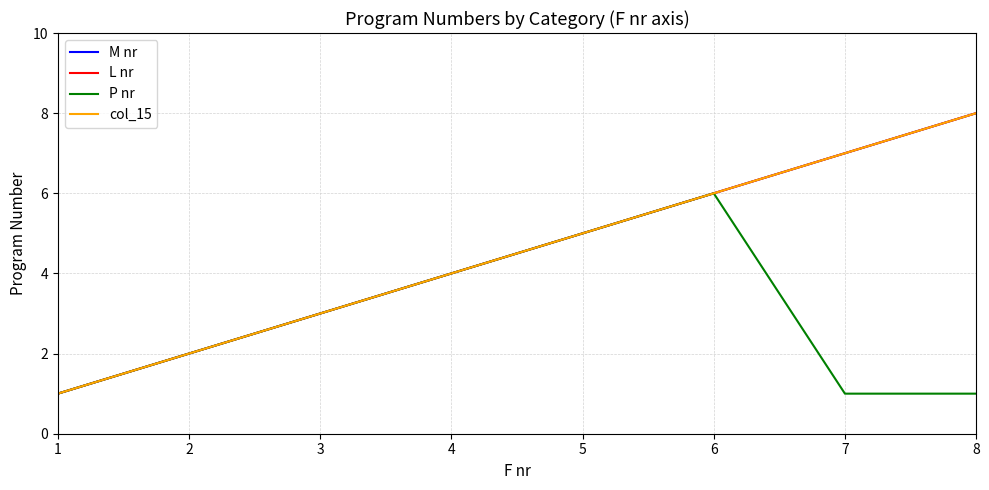

Is this an area chart (filled region under the line)?

No